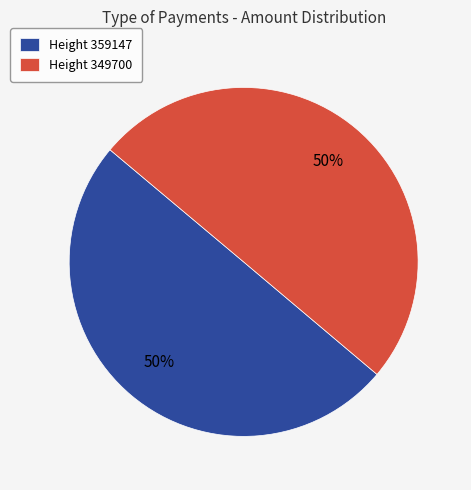

Do Height 349700 and Height 359147 together represent more than half of the pie?

Yes